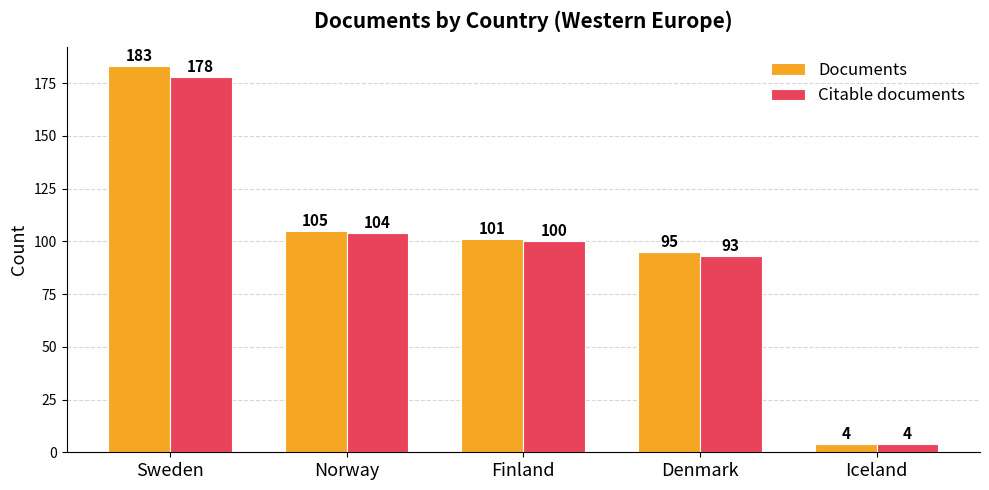

List the series in order of their overall mean, lowest first.

Citable documents, Documents